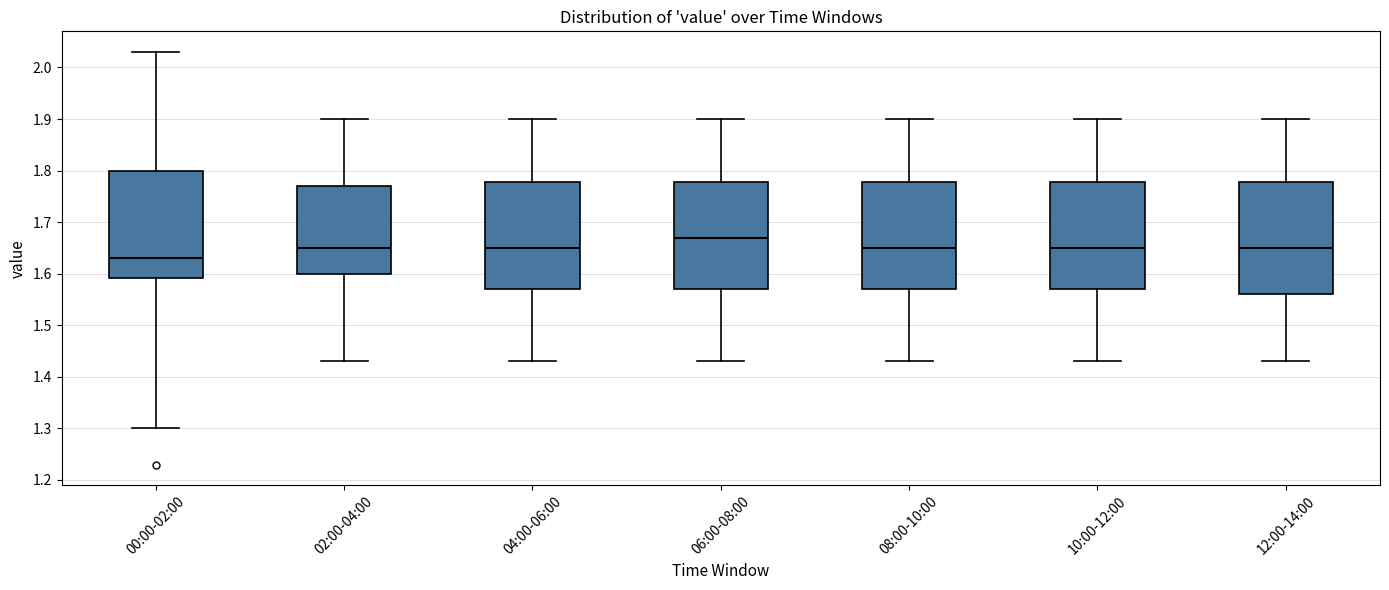

Reading left to right, read every box against the y-axis: the position of its median line, the range the box covers, and the ends of its whiskers. The values are not printed on the chart, so give them approximately, as read against the axis.

00:00-02:00: median 1.63, box 1.59 to 1.80, whiskers 1.30 to 2.03
02:00-04:00: median 1.65, box 1.60 to 1.77, whiskers 1.43 to 1.90
04:00-06:00: median 1.65, box 1.57 to 1.78, whiskers 1.43 to 1.90
06:00-08:00: median 1.67, box 1.57 to 1.78, whiskers 1.43 to 1.90
08:00-10:00: median 1.65, box 1.57 to 1.78, whiskers 1.43 to 1.90
10:00-12:00: median 1.65, box 1.57 to 1.78, whiskers 1.43 to 1.90
12:00-14:00: median 1.65, box 1.56 to 1.78, whiskers 1.43 to 1.90